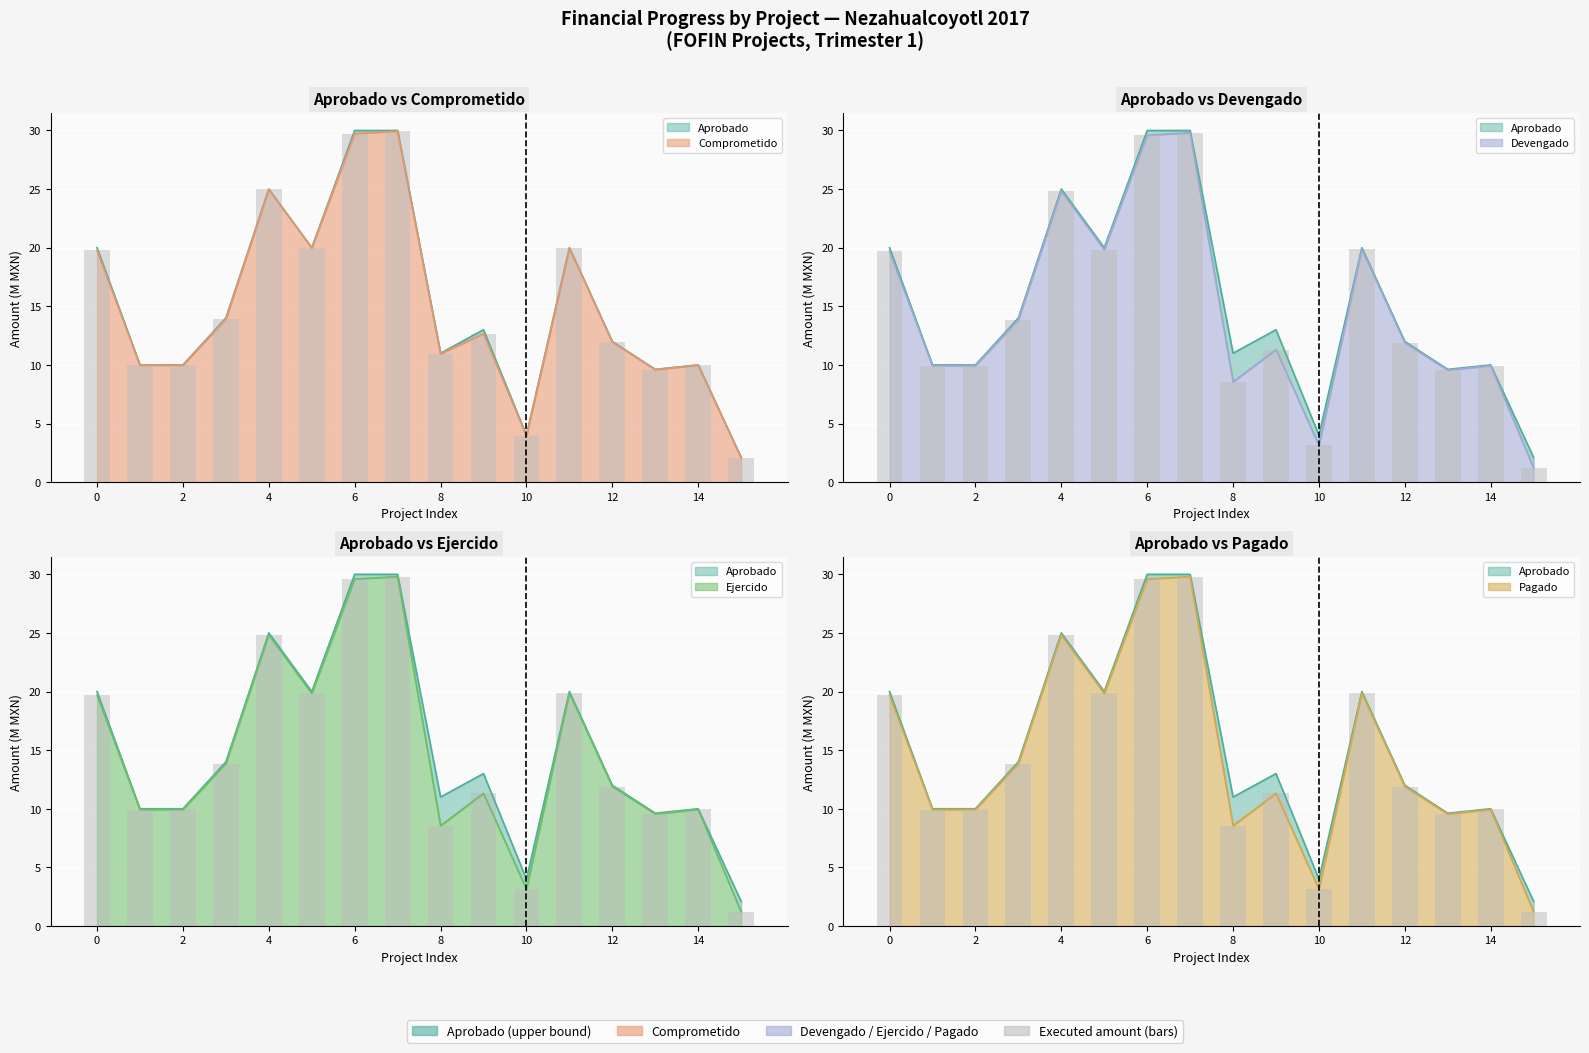

What is the highest value of the Aprobado series?

30.0